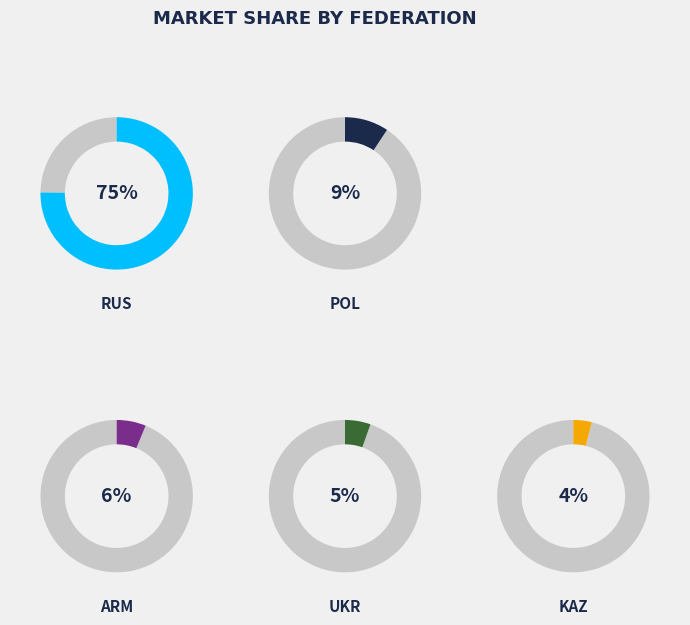

To the nearest percent, what is the difference between the UKR and POL slice percentages?

4%